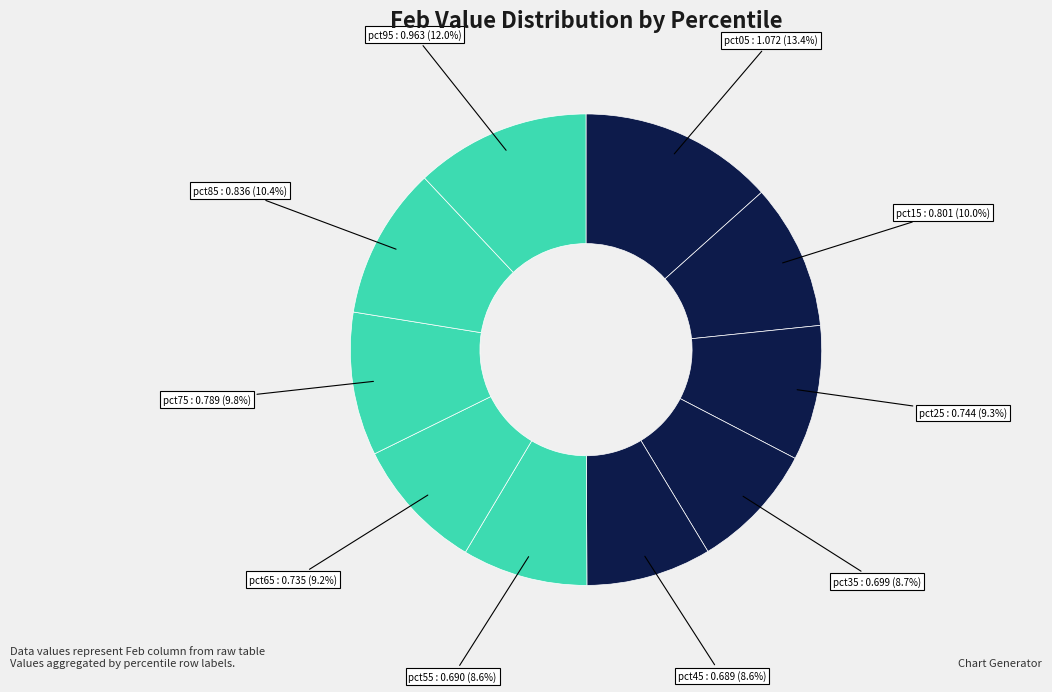

What is the largest slice in the pie chart?

pct05